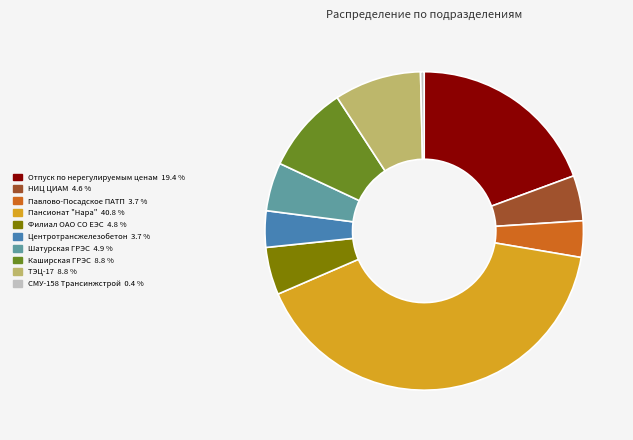

Does any single category account for the majority?

No